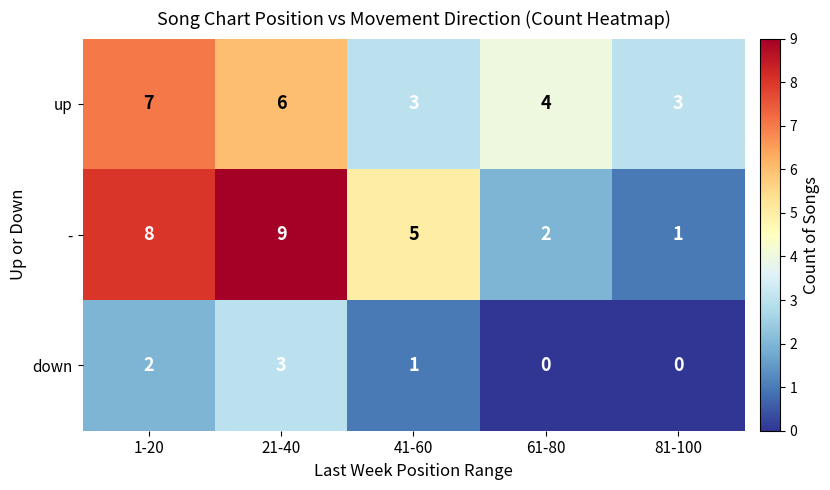

What is the maximum value shown in the chart?

9